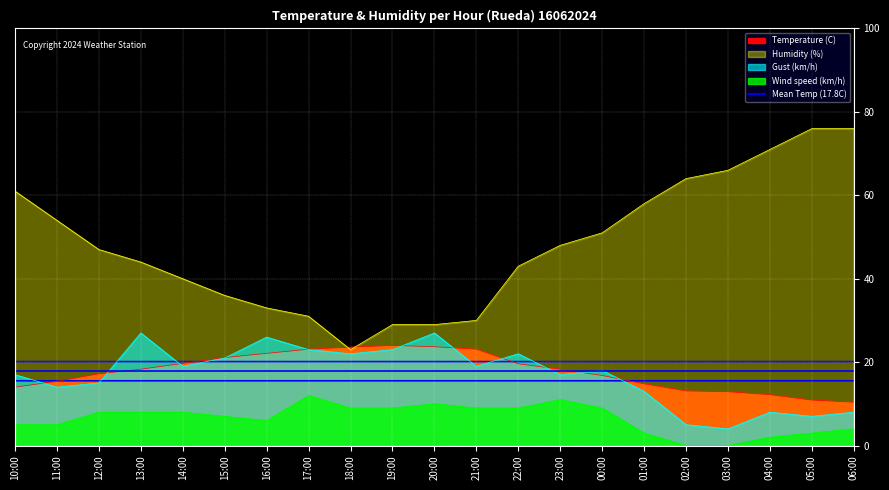

Rank the series at 20:00 from lowest to highest value.

Wind speed (km/h), Temperature (C), Gust (km/h), Humidity (%)